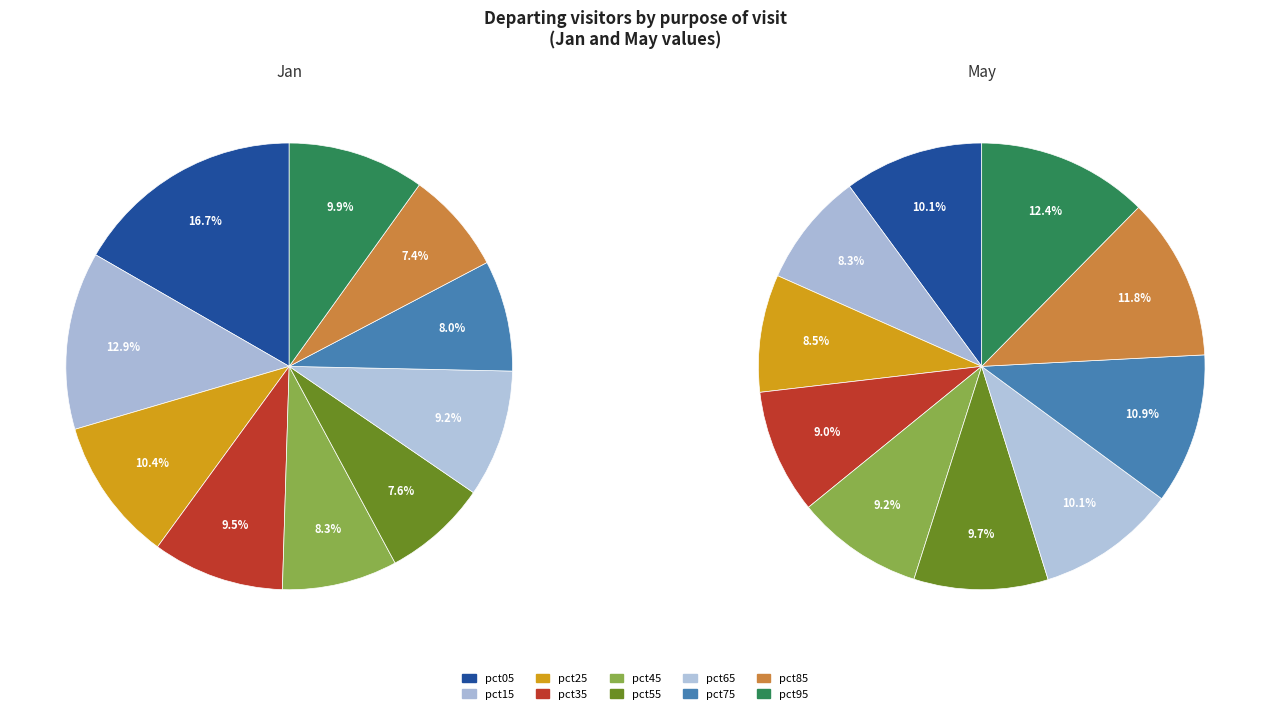

Is it true that 3 is 10% of the pie?

True